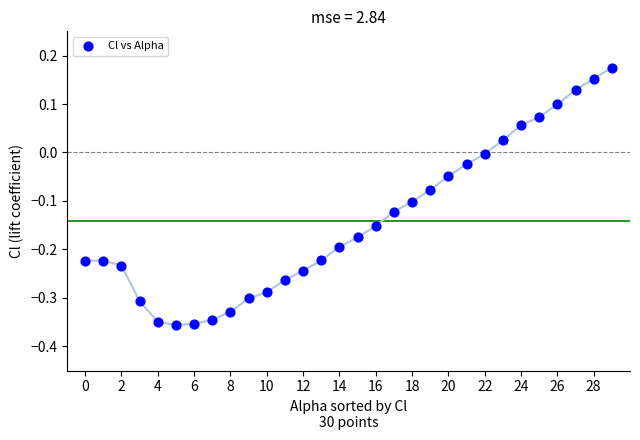

What is the range of Y values (max minus min)?

0.5